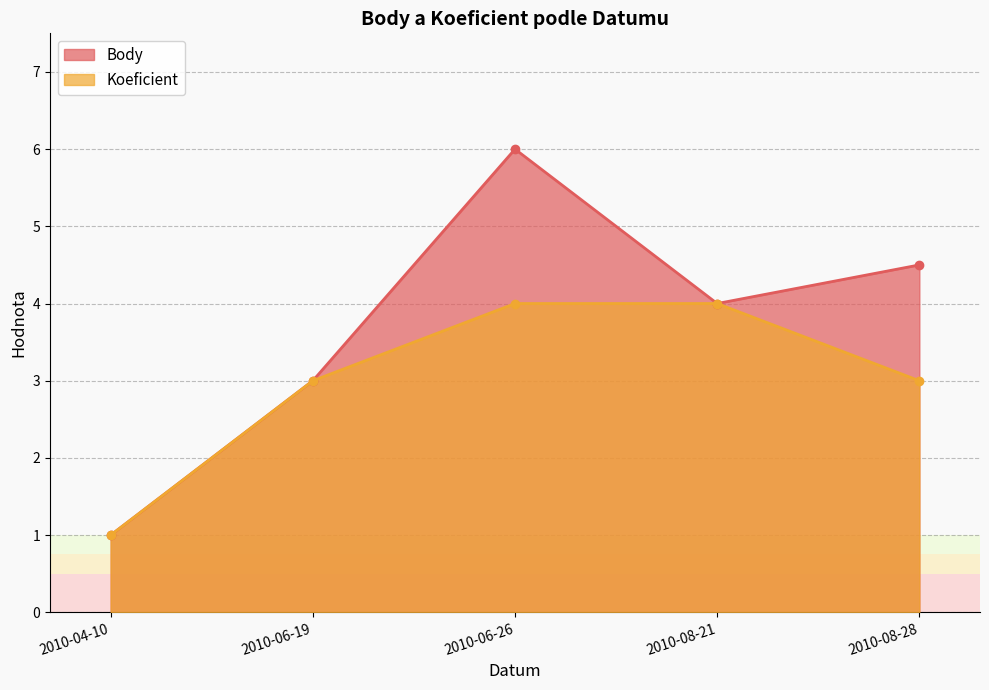

At which label is Body closest to 3?

2010-06-19